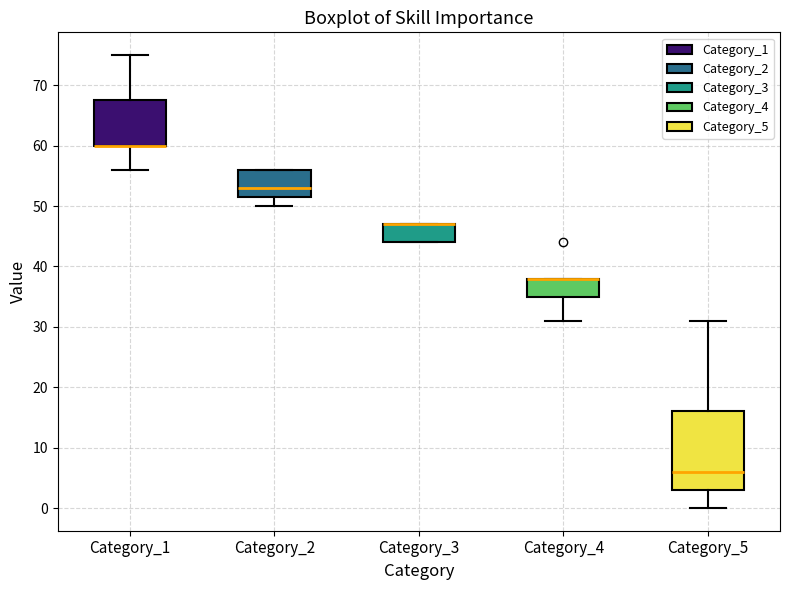

Where is the lower edge of the box for Category_2 on the y-axis? The values are not printed on the chart, so give them approximately, as read against the axis.

52